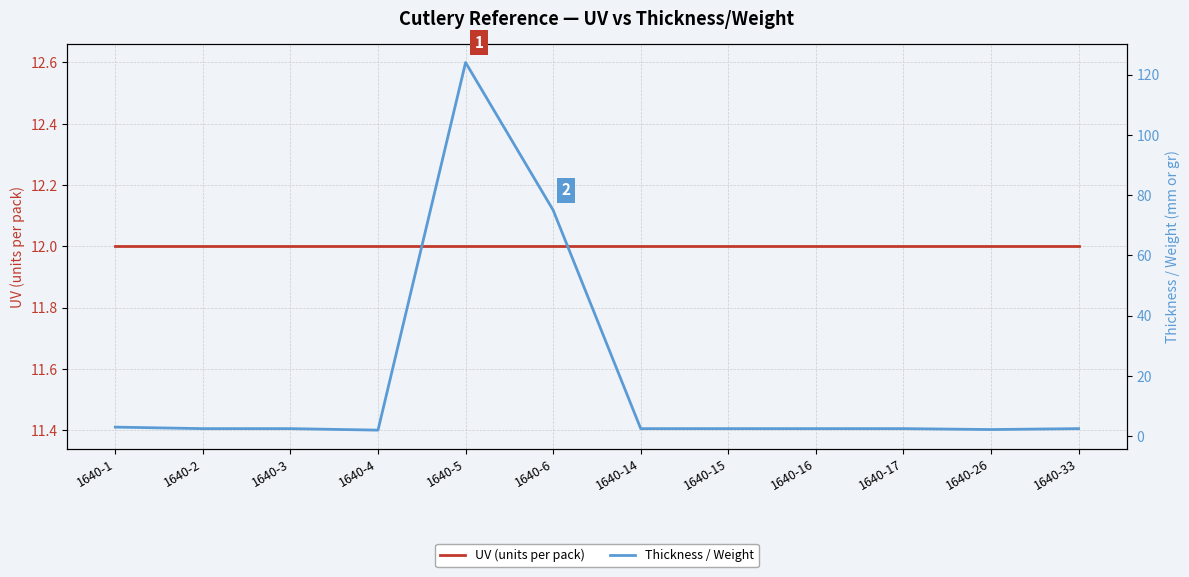

What is the minimum value shown in the chart?

2.0